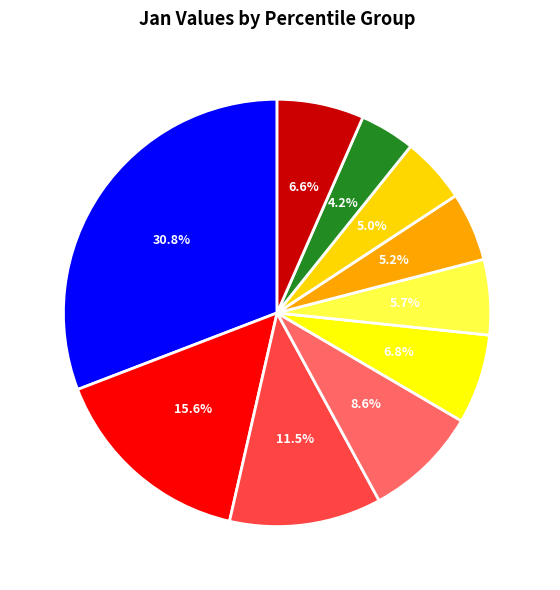

What is the total percentage of pct15 and pct95?

22.2%